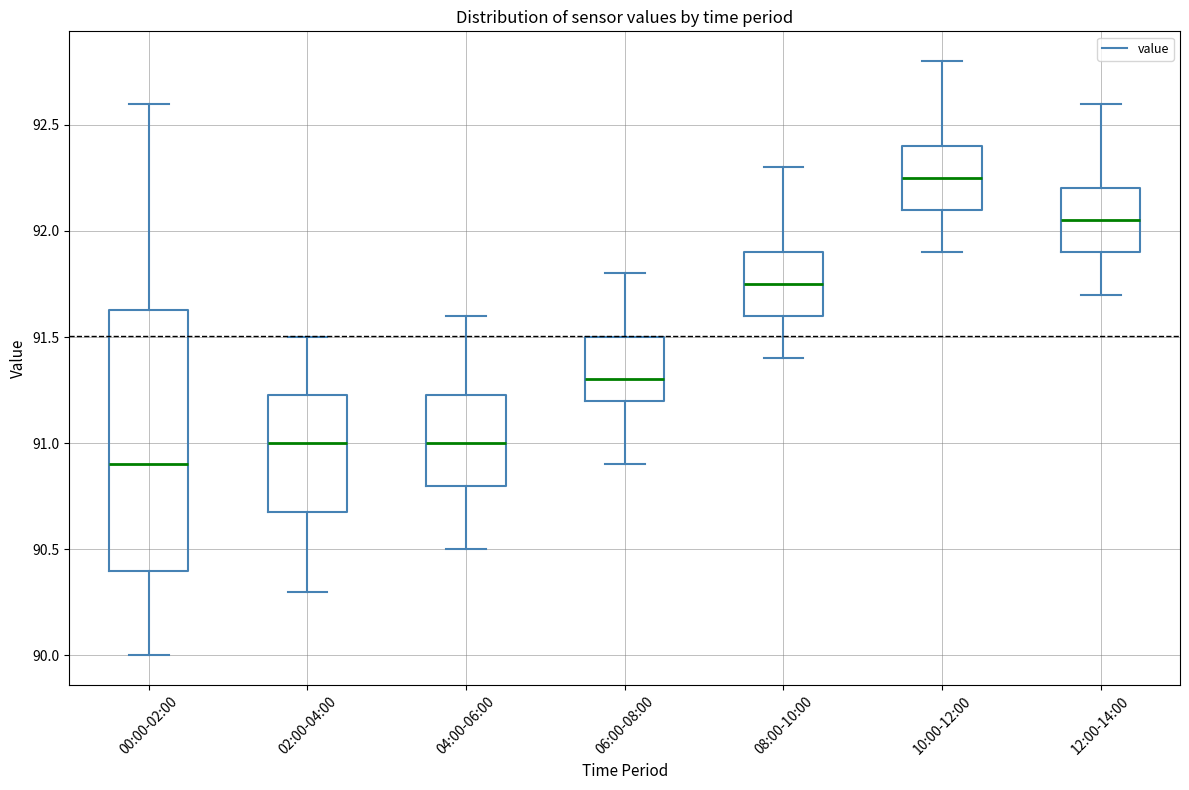

Reading left to right, transcribe this box plot: for each box, give where its median line is, the range the box spans, and where its two whiskers end, as read against the y-axis. The values are not printed on the chart, so give them approximately, as read against the axis.

00:00-02:00: median 90.90, box 90.40 to 91.65, whiskers 90.00 to 92.60
02:00-04:00: median 91.00, box 90.70 to 91.25, whiskers 90.30 to 91.50
04:00-06:00: median 91.00, box 90.80 to 91.25, whiskers 90.50 to 91.60
06:00-08:00: median 91.30, box 91.20 to 91.50, whiskers 90.90 to 91.80
08:00-10:00: median 91.75, box 91.60 to 91.90, whiskers 91.40 to 92.30
10:00-12:00: median 92.25, box 92.10 to 92.40, whiskers 91.90 to 92.80
12:00-14:00: median 92.05, box 91.90 to 92.20, whiskers 91.70 to 92.60